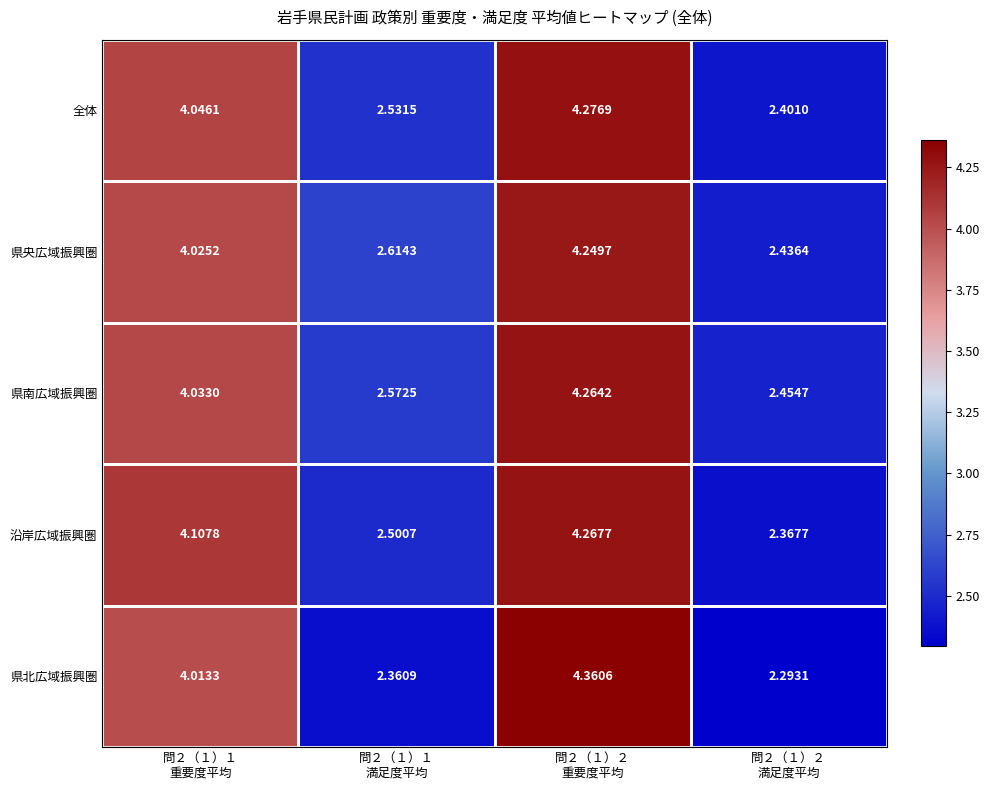

List the series in order of their peak value, highest first.

県北広域振興圏, 全体, 沿岸広域振興圏, 県南広域振興圏, 県央広域振興圏